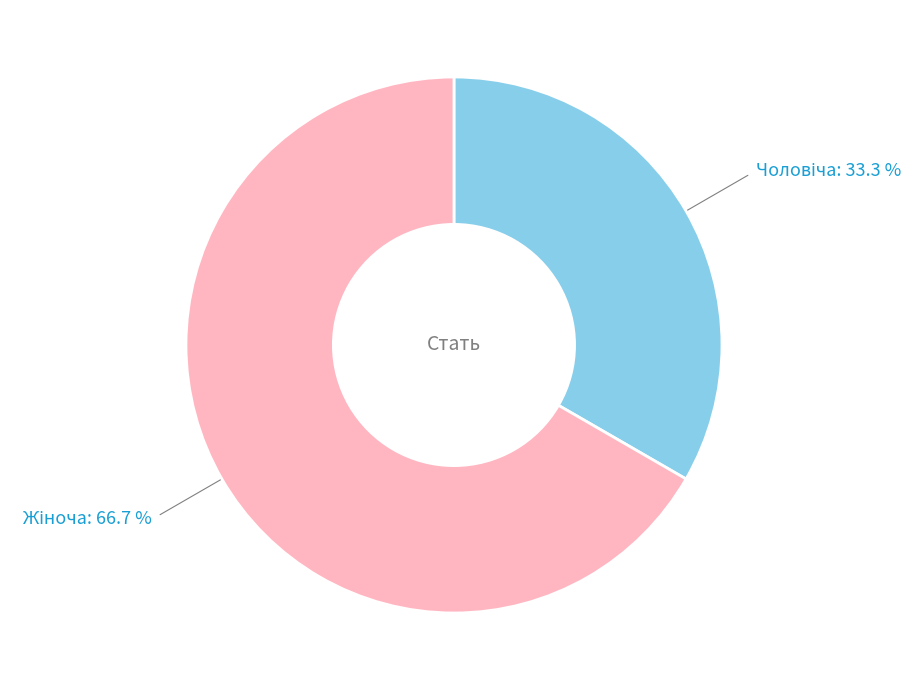

Is there a majority slice in this chart?

Yes